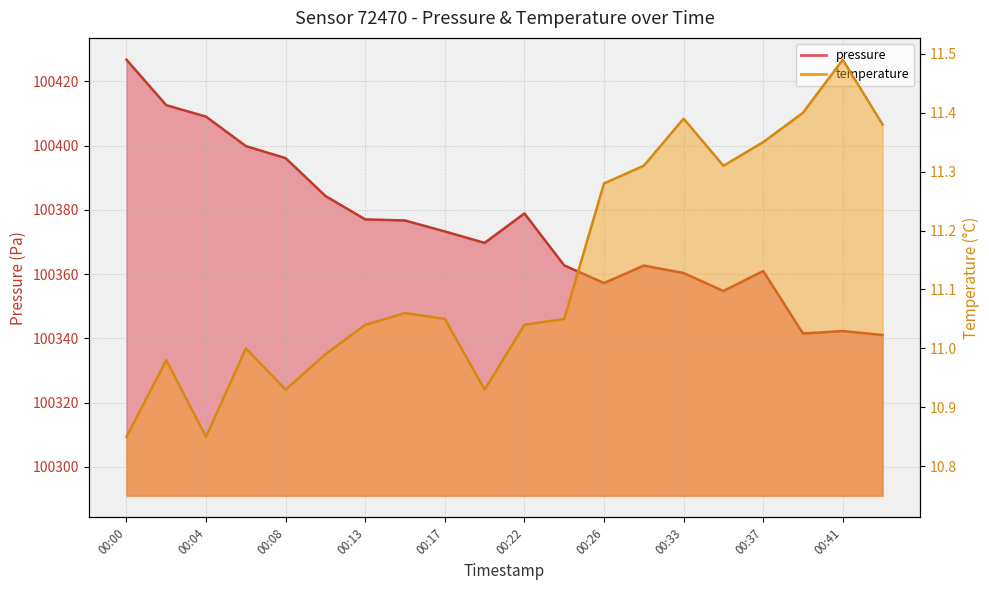

How many lines are shown in the chart?

2